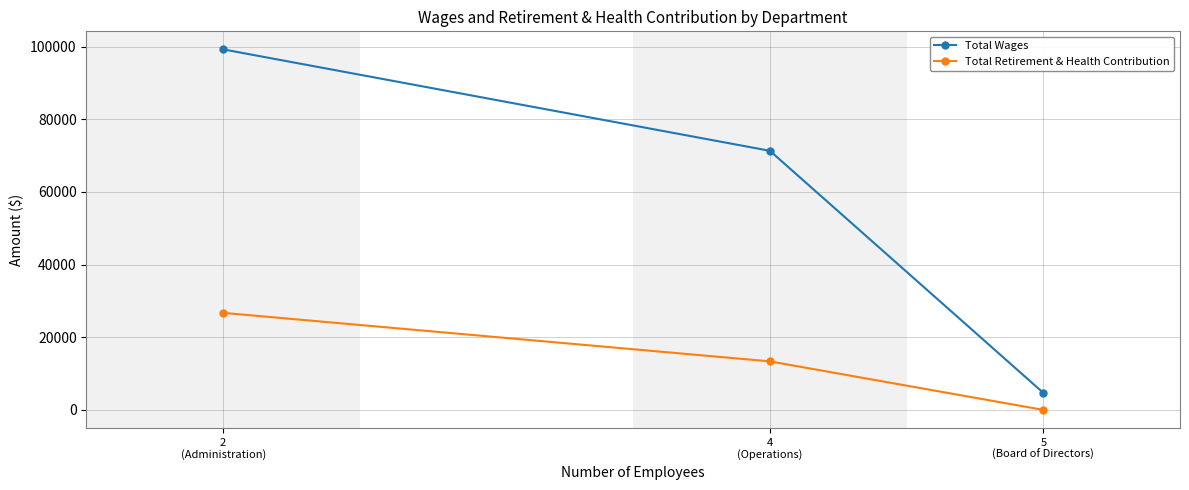

How many lines are shown in the chart?

2